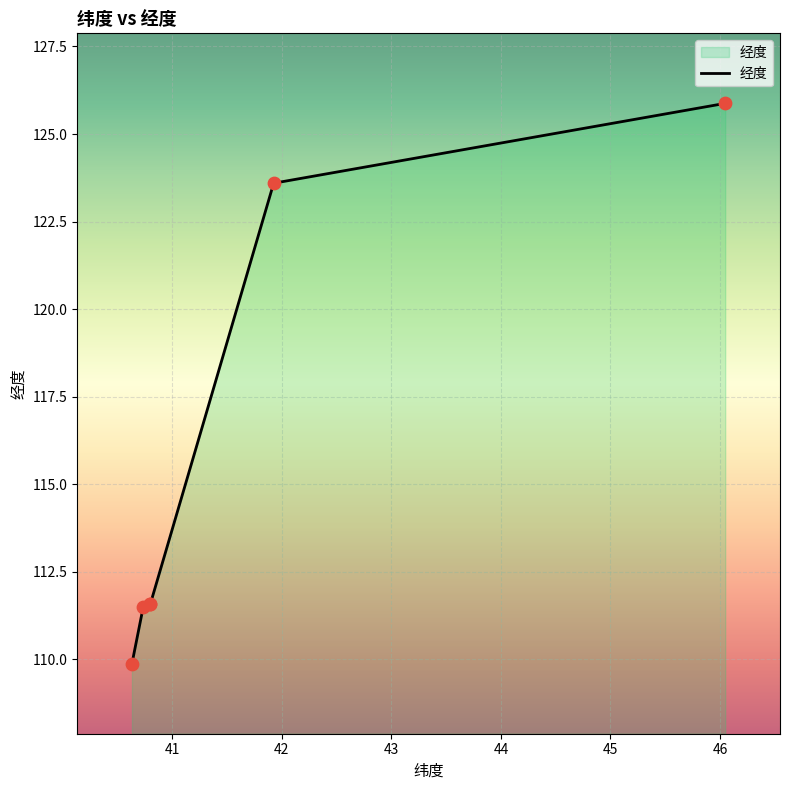

Which has a higher value, 42 or 44?

44